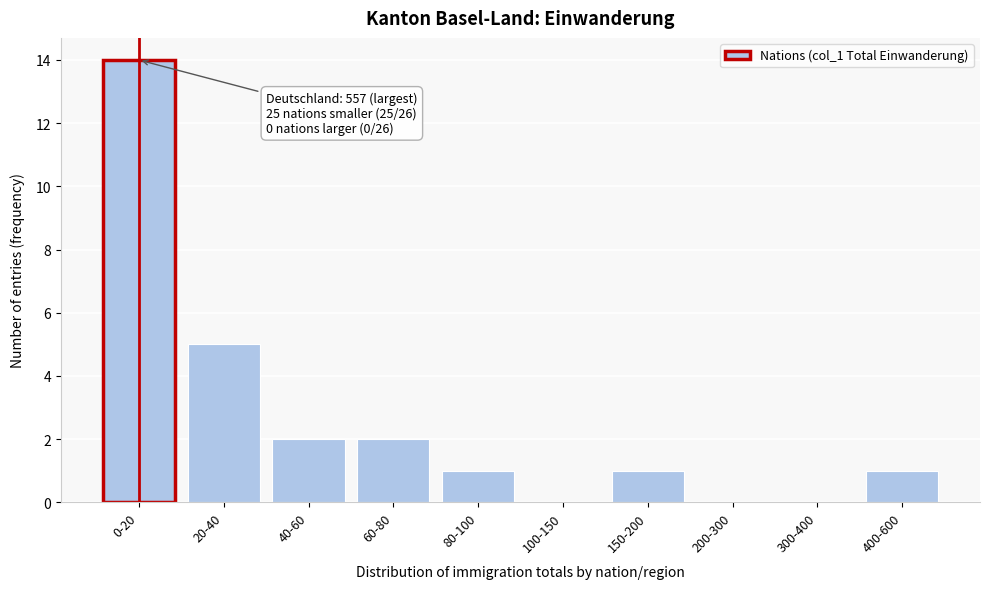

Reading right to left, transcribe all the data shown in this chart.

400-600=1	300-400=0	200-300=0	150-200=1	100-150=0	80-100=1	60-80=2	40-60=2	20-40=5	0-20=14